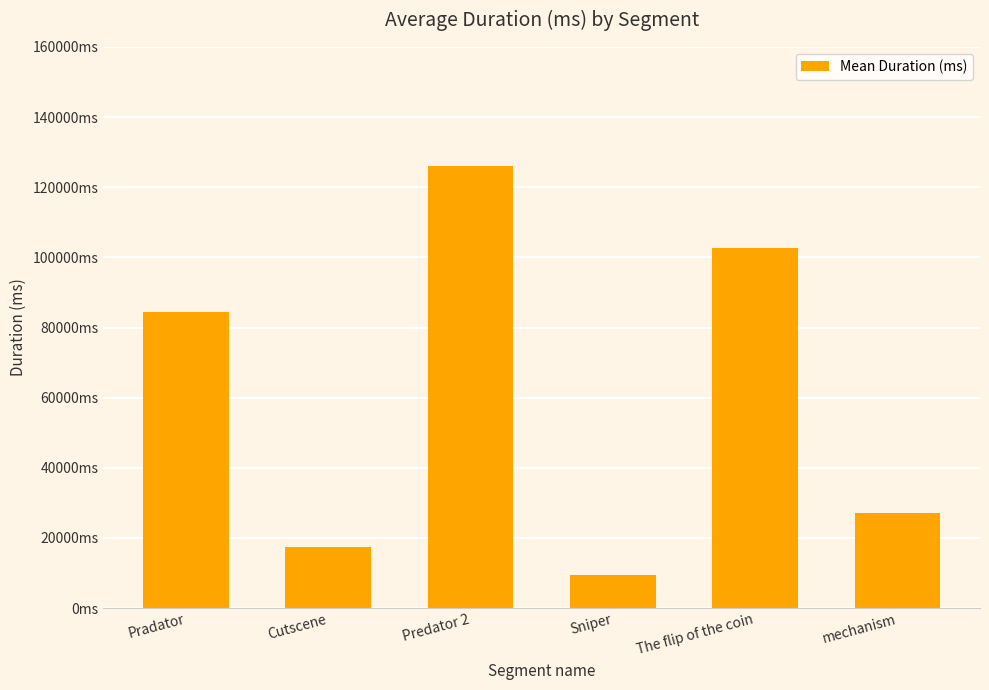

Rank the categories by value from lowest to highest.

Sniper, Cutscene, mechanism, Pradator, The flip of the coin, Predator 2